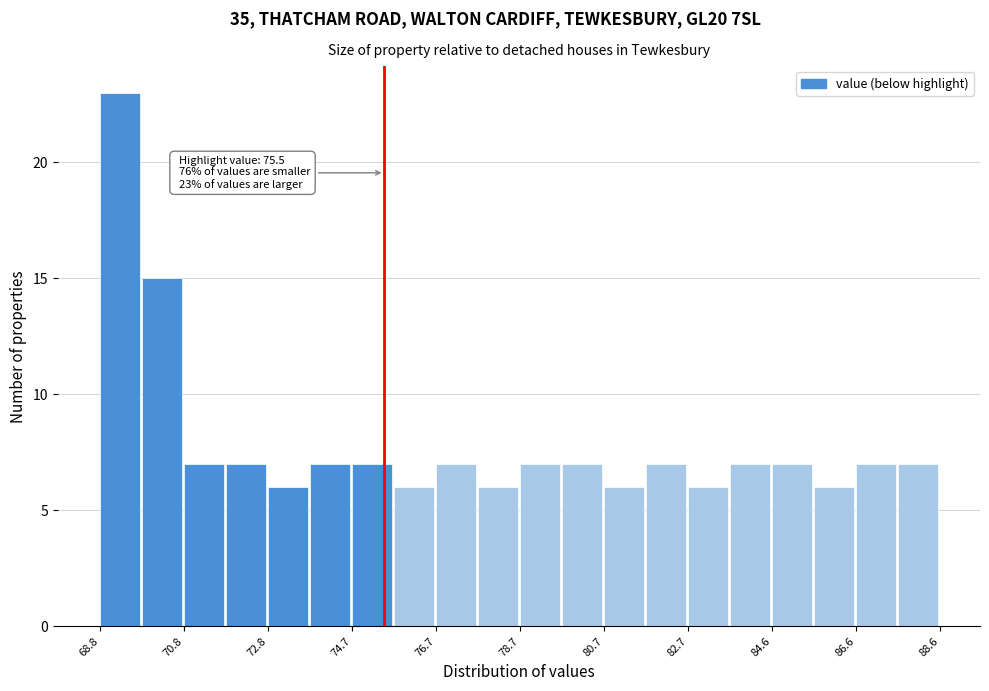

Which range on the x-axis has the tallest bar?

68.8 to 69.8